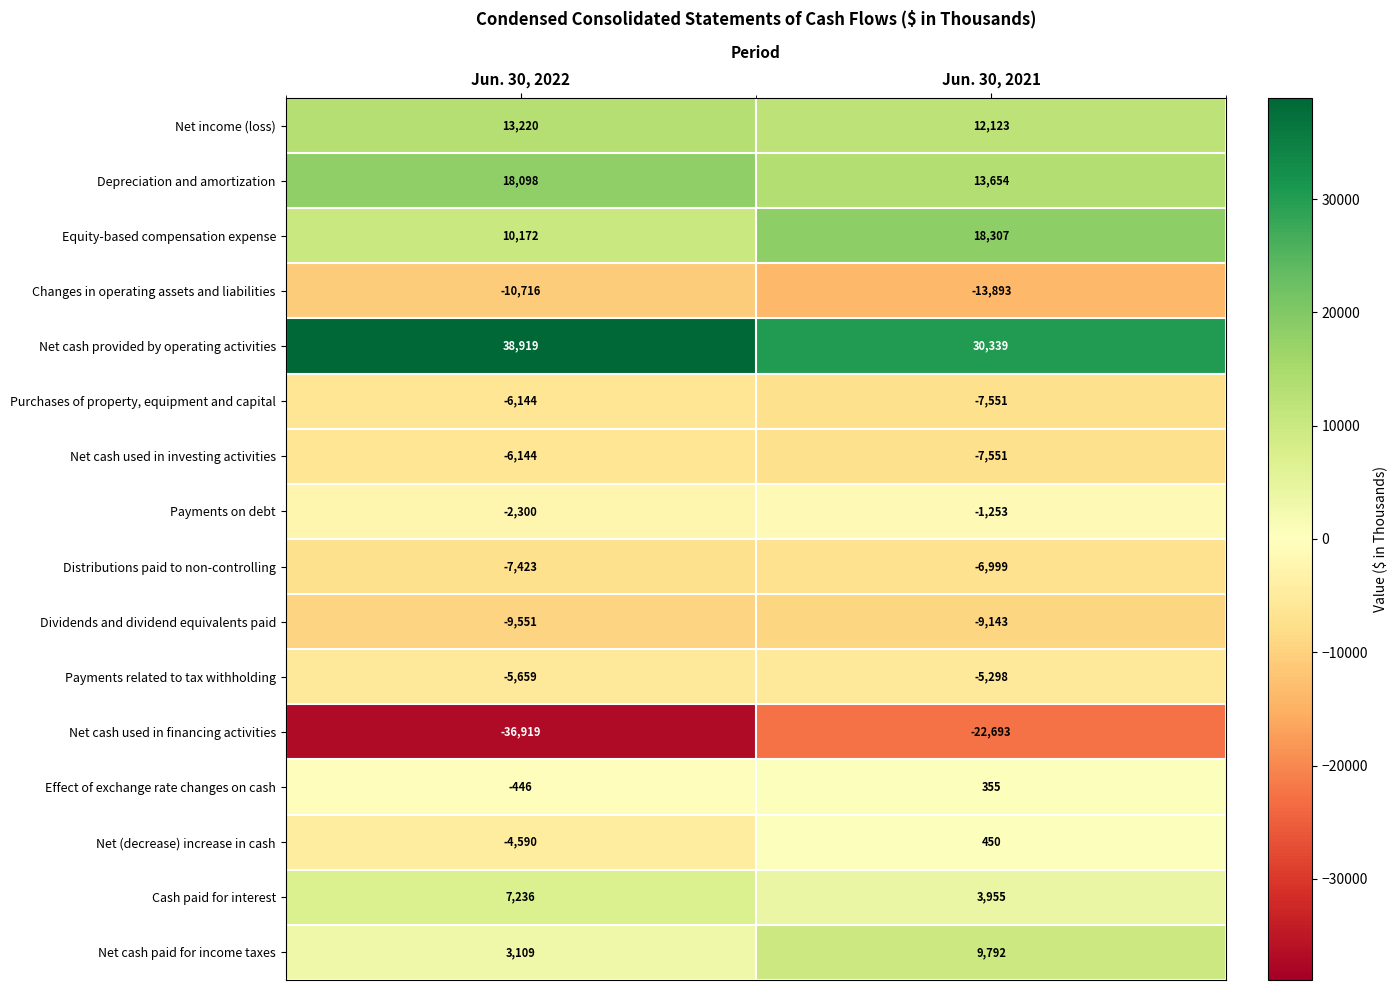

At which category is the sum across all series the highest?

Jun. 30, 2021